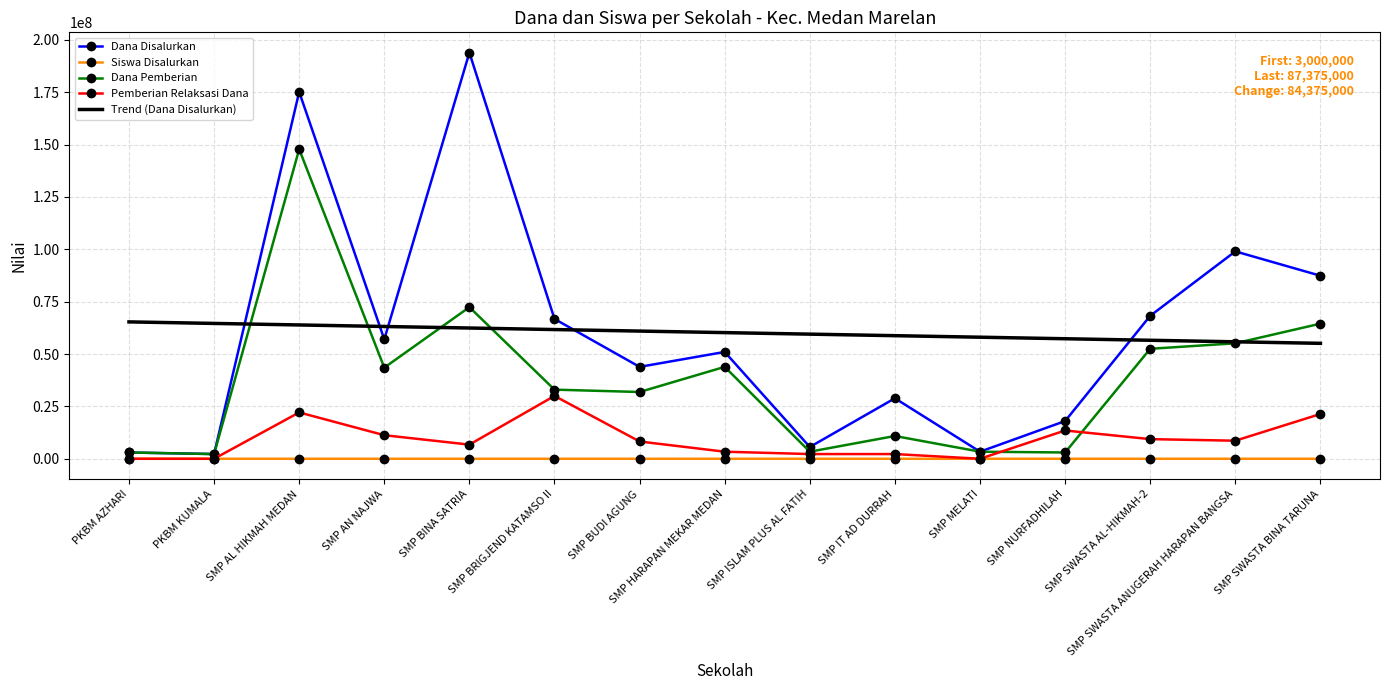

What value does the Dana Pemberian series have at SMP NURFADHILAH?

3000000.0